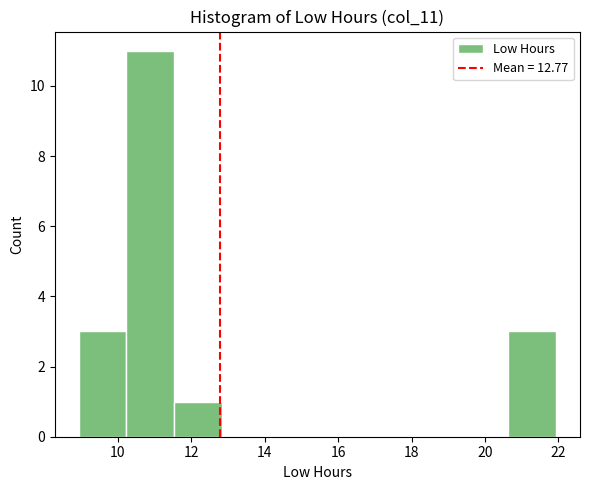

Over which range of the x-axis is the bar tallest?

10.2 to 11.6